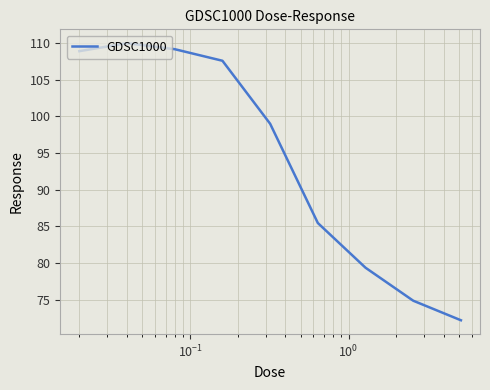

Reading left to right, what are all the values shown in this chart?

108.9	110.0	109.2	107.6	99.0	85.5	79.4	74.9	72.2